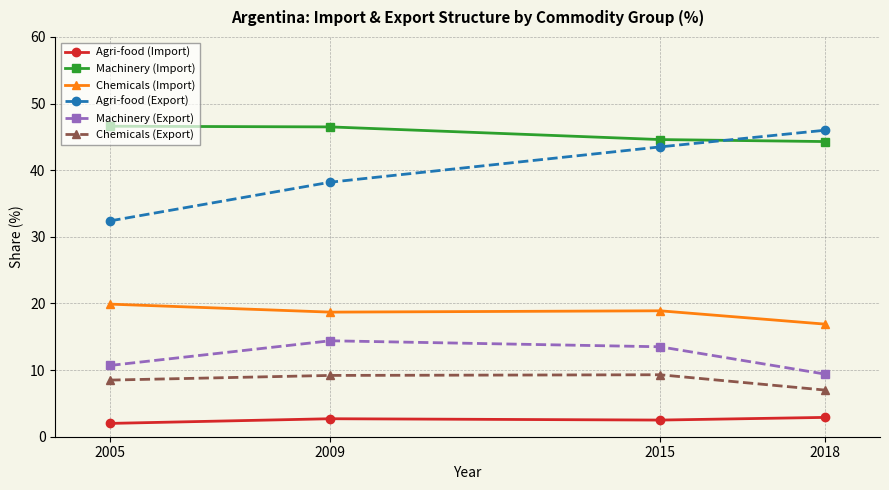

What is the highest value of the Agri-food (Export) series?

46.0